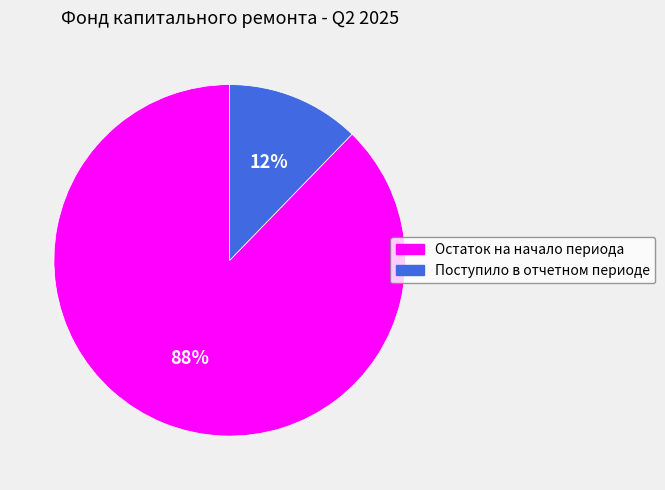

To the nearest percent, what is the average slice percentage?

50%